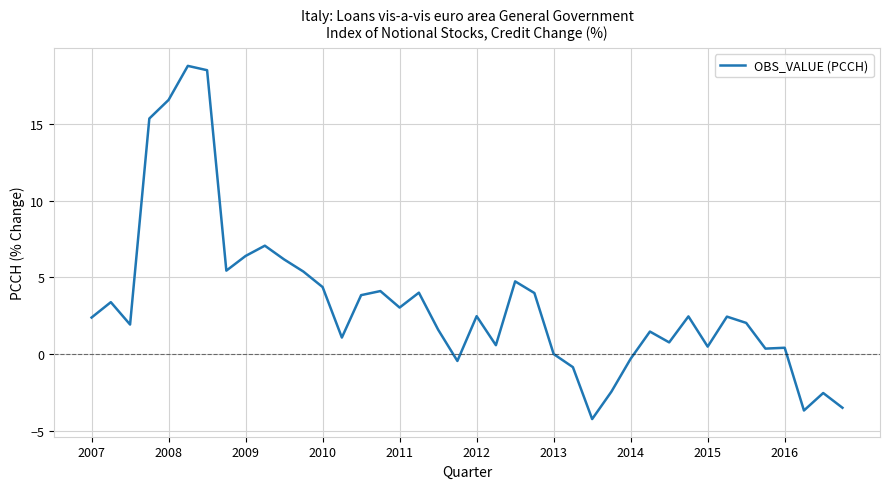

What is the greatest value displayed?

18.8